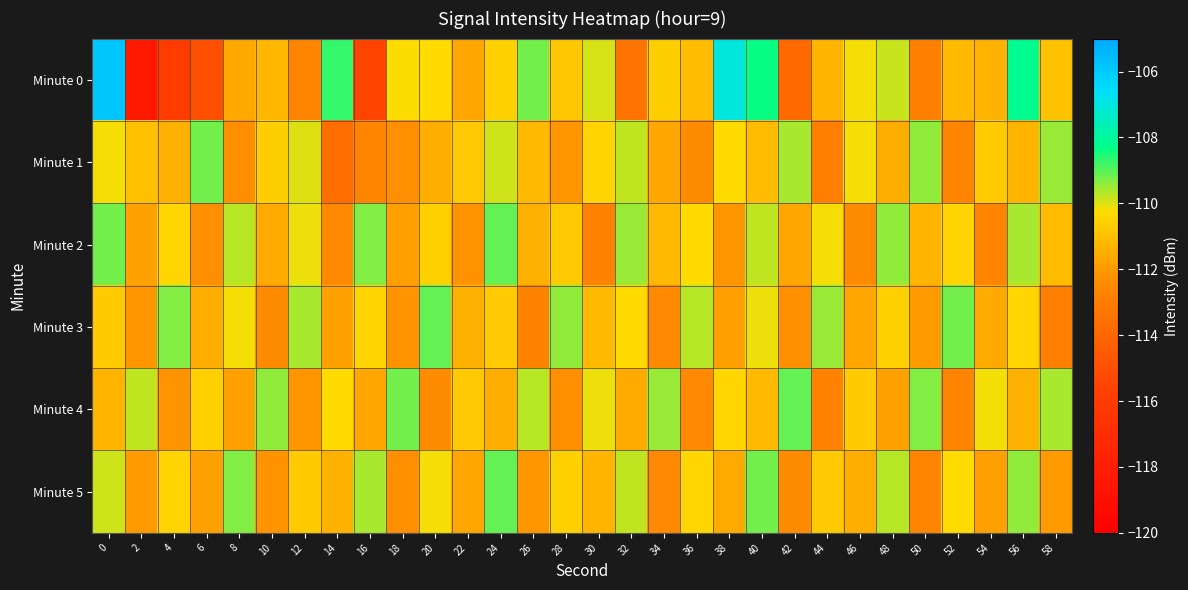

Between 12 and 26, which is larger?

26